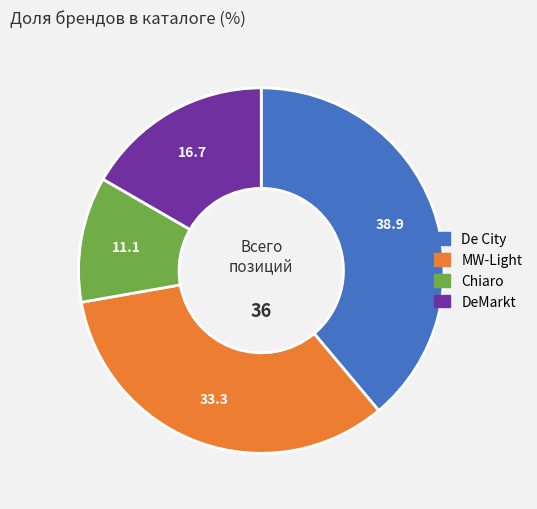

How many slices are in this pie chart?

4